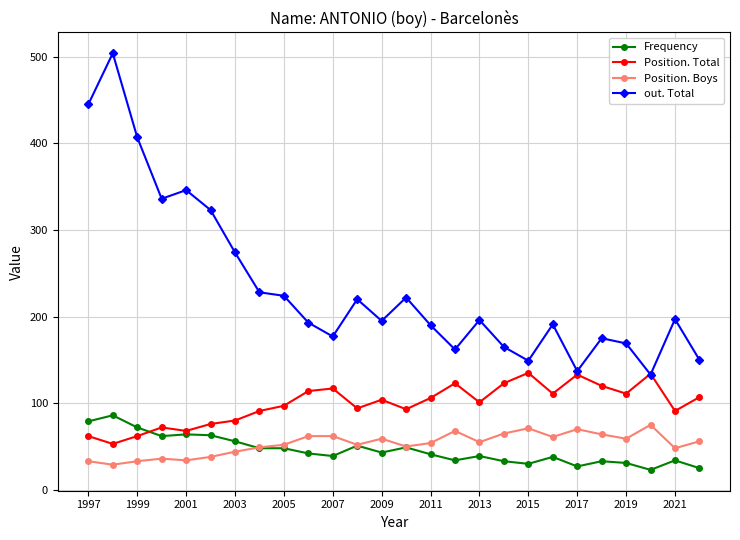

What is the value of the Position. Total point at the 20th from the left?

111